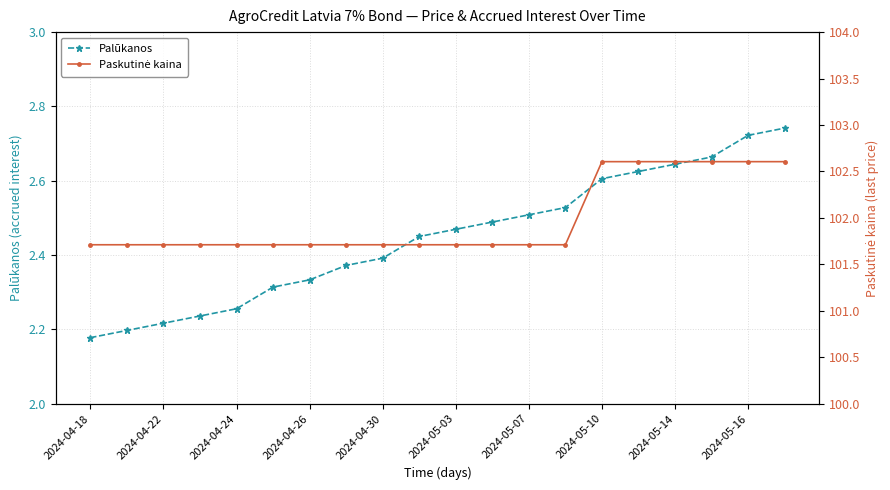

What is the sum of the Paskutinė kaina values at 15 and 12?

204.3